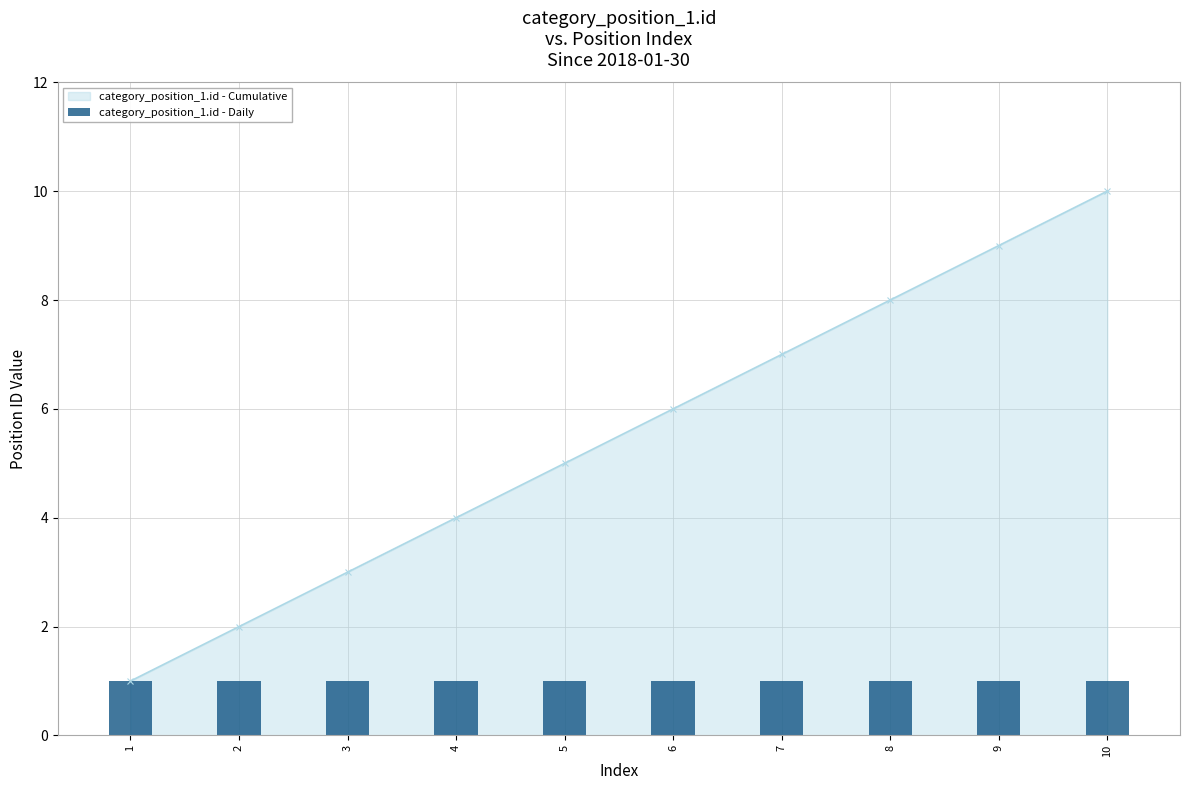

Reading left to right, what are all the values shown in this chart?

1	2	3	4	5	6	7	8	9	10